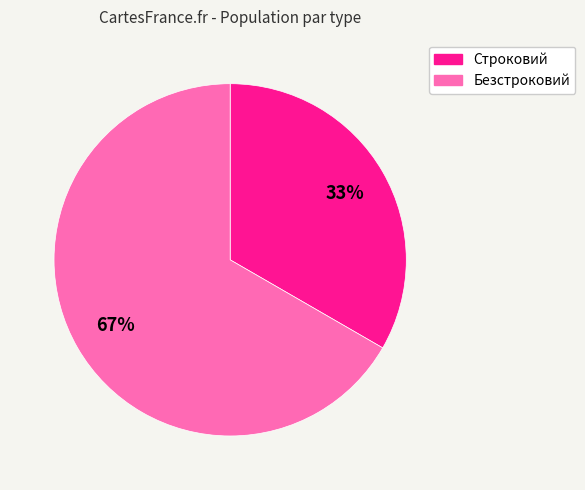

To the nearest percent, what is the average slice percentage?

50%